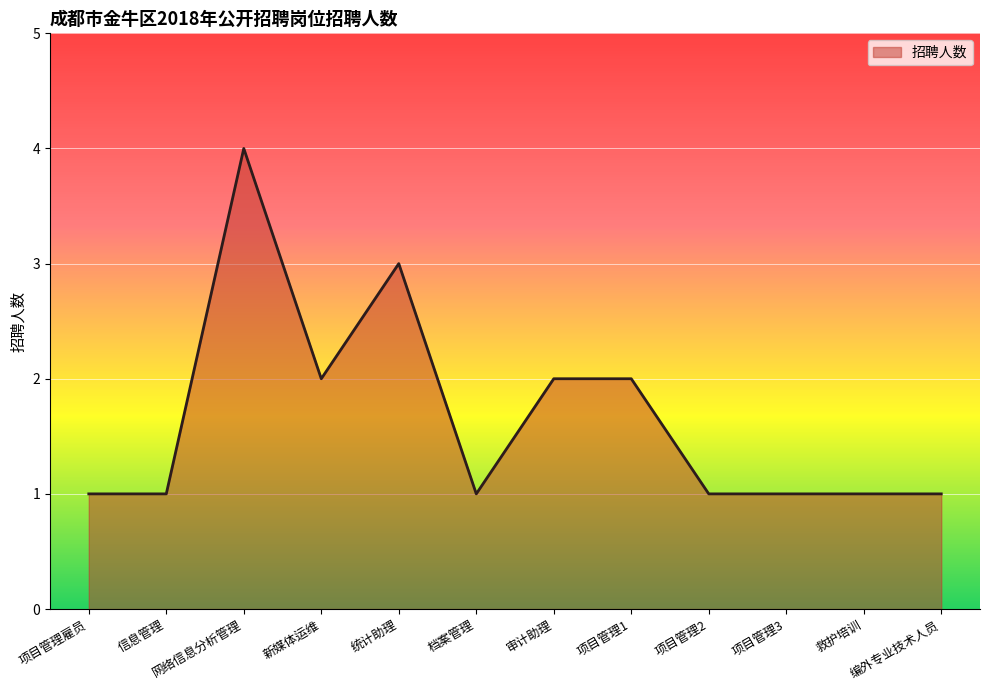

What is the difference between the maximum and minimum values?

3